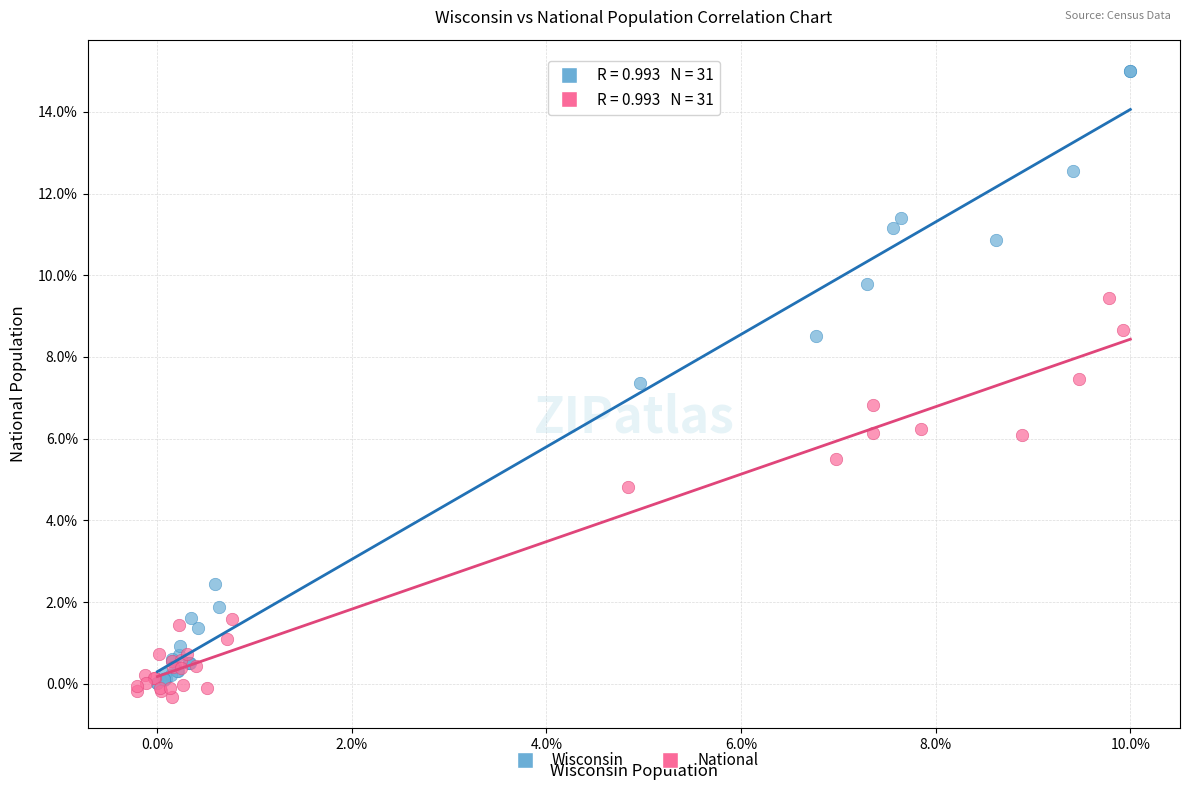

Which series has the widest spread of Y values?

Wisconsin